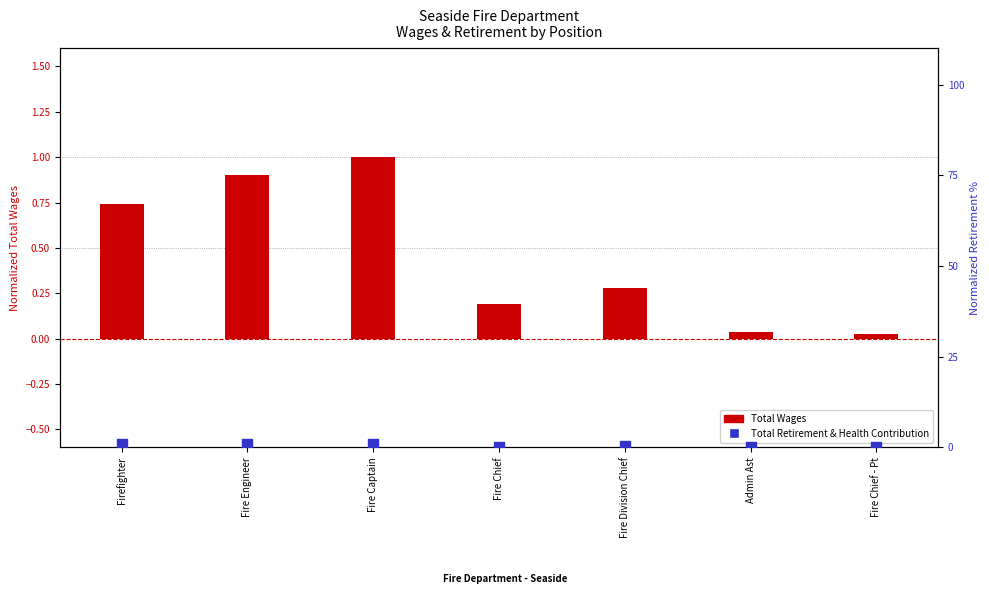

At which category is the sum across all series the highest?

Fire Captain